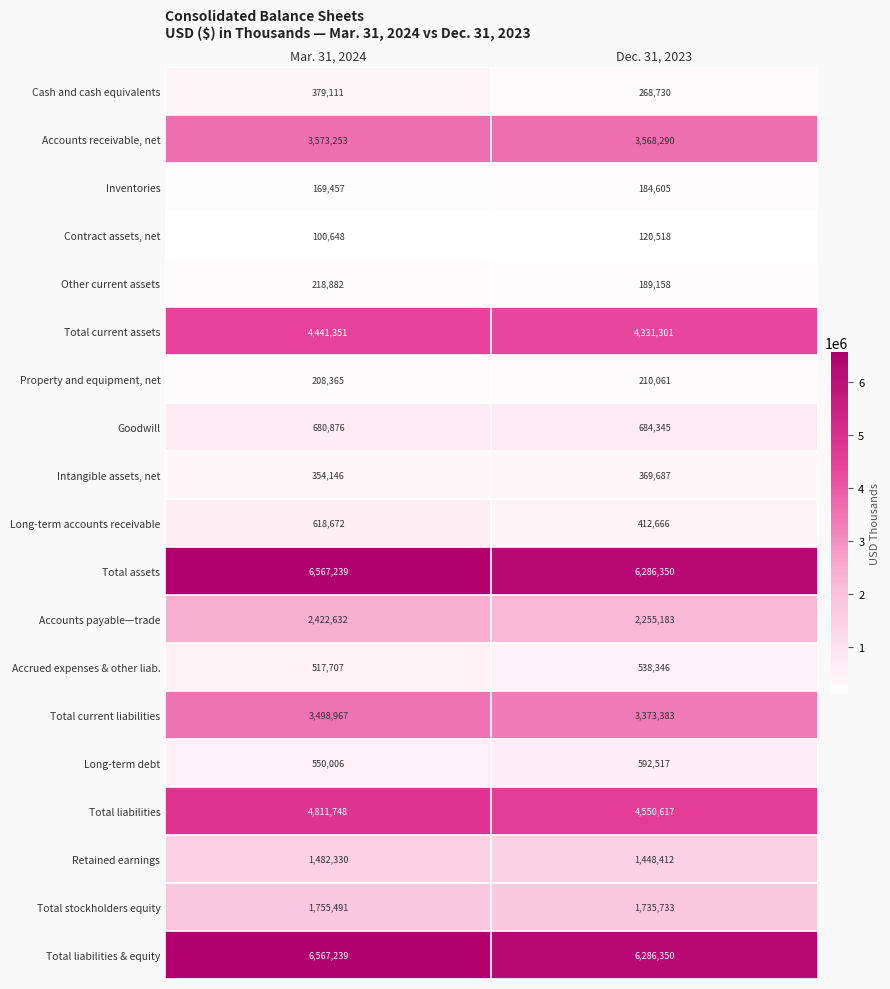

How many series are shown in this chart?

19